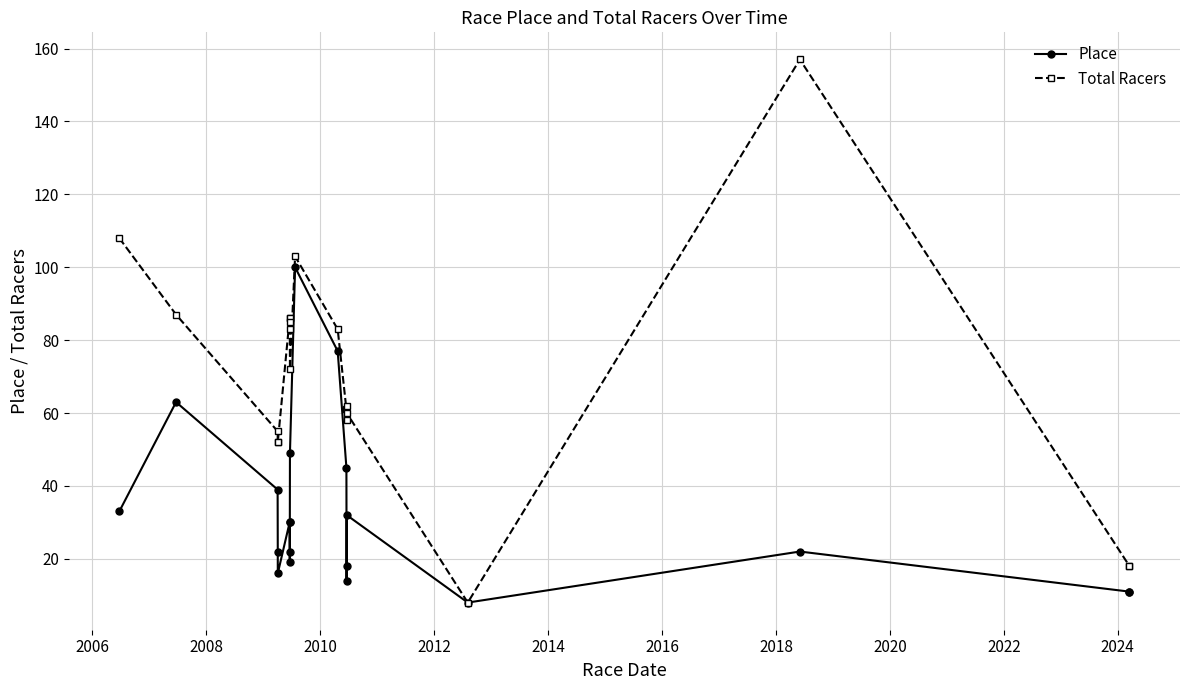

What are all the series names shown in the legend?

Place, Total Racers